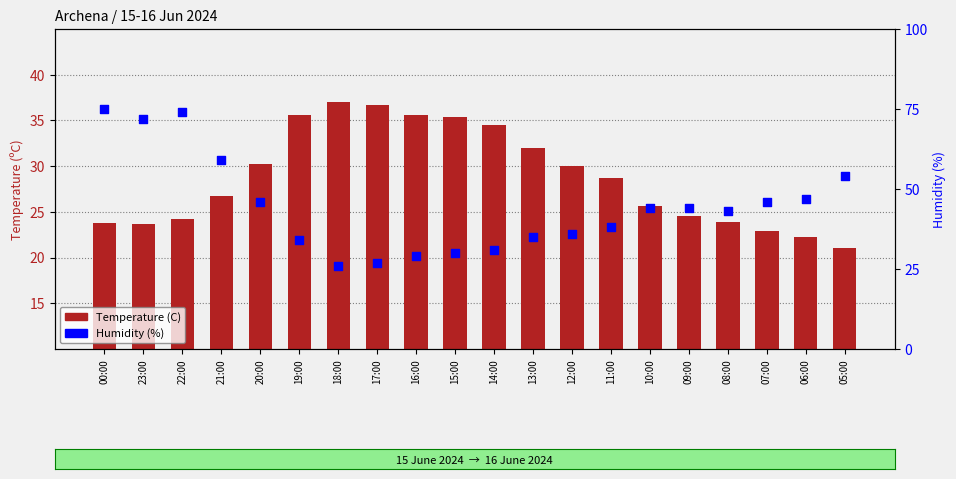

Which series reaches the minimum Y coordinate?

Temperature (C)